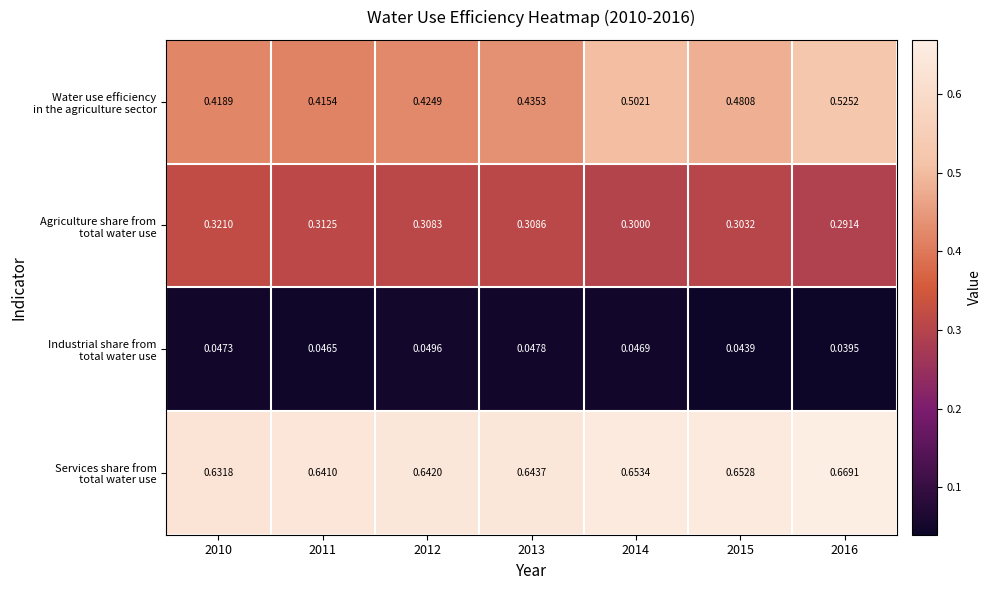

How many data points does each series have?

7